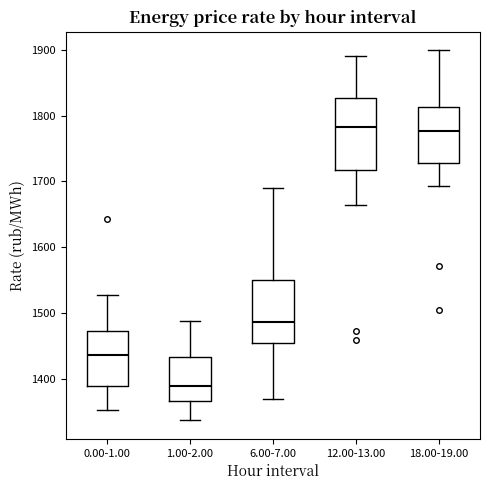

Reading left to right, read every box against the y-axis: the position of its median line, the range the box covers, and the ends of its whiskers. The values are not printed on the chart, so give them approximately, as read against the axis.

0.00-1.00: median 1440, box 1390 to 1470, whiskers 1350 to 1530
1.00-2.00: median 1390, box 1370 to 1430, whiskers 1340 to 1490
6.00-7.00: median 1490, box 1460 to 1550, whiskers 1370 to 1690
12.00-13.00: median 1780, box 1720 to 1830, whiskers 1660 to 1890
18.00-19.00: median 1780, box 1730 to 1810, whiskers 1690 to 1900